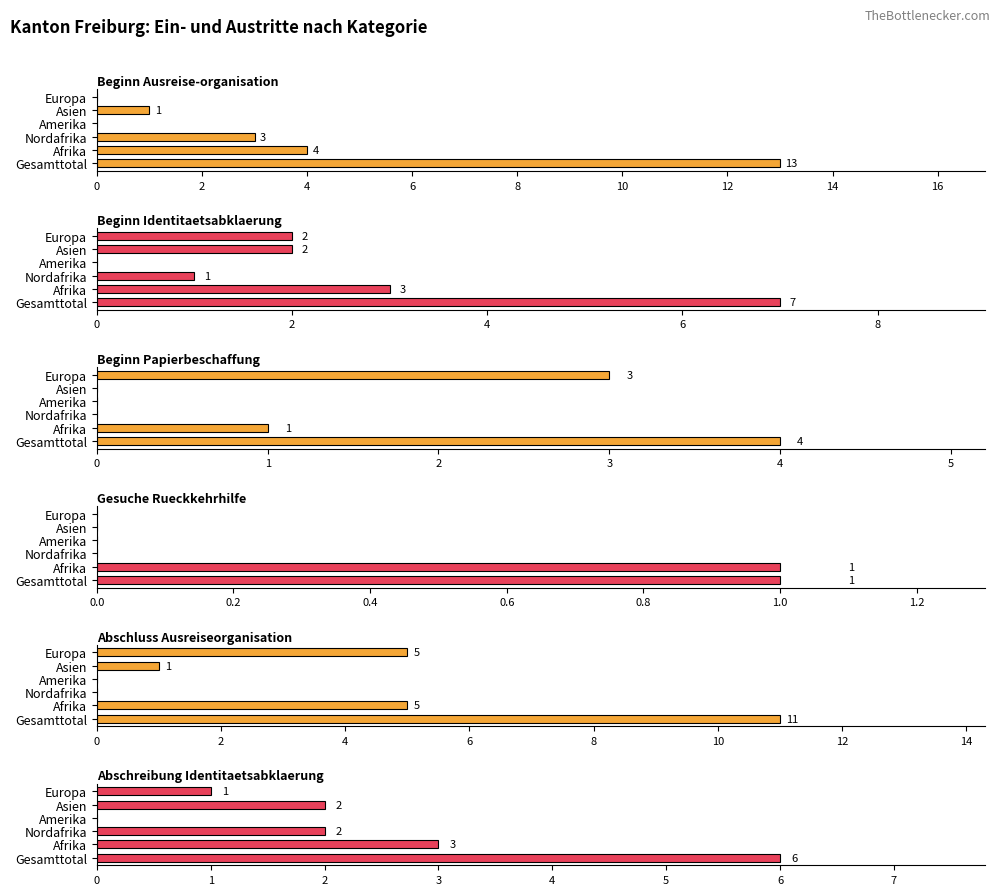

What is the difference between the maximum and minimum values in the Beginn Papierbeschaffung series?

4